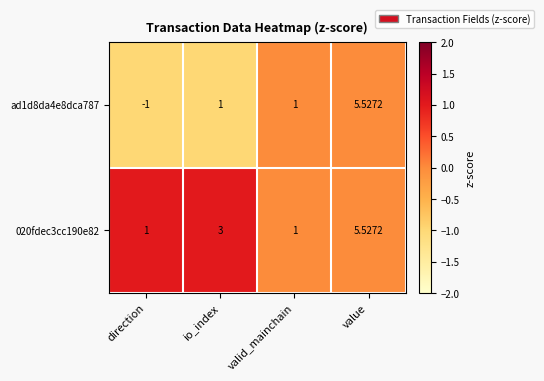

Is the value of ad1d8da4e8dca787 at direction greater than the value of 020fdec3cc190e82 at value?

No